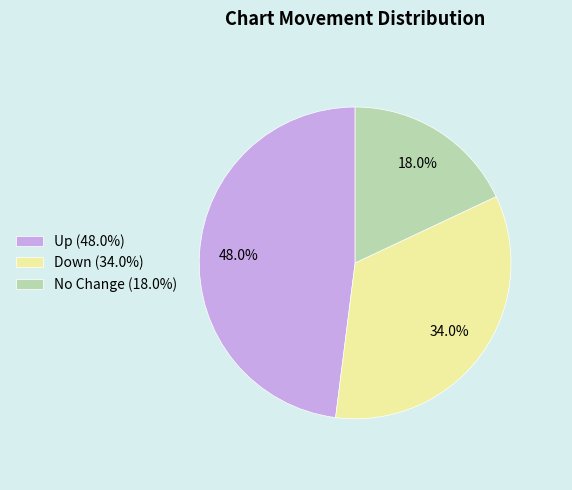

Is there any slice that represents more than half of the pie?

No